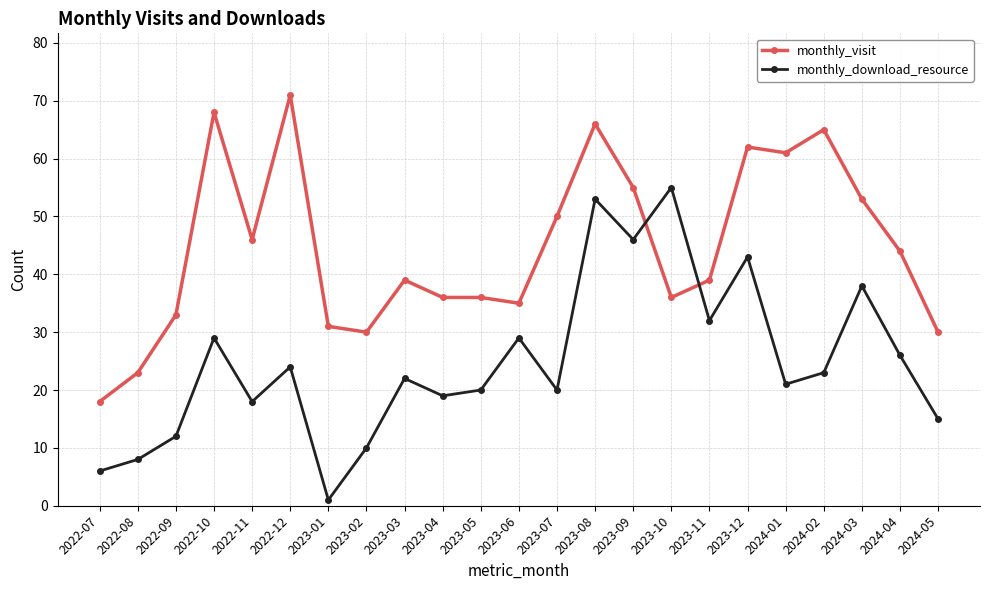

True or false: monthly_download_resource has more than 0 interior local peaks.

True